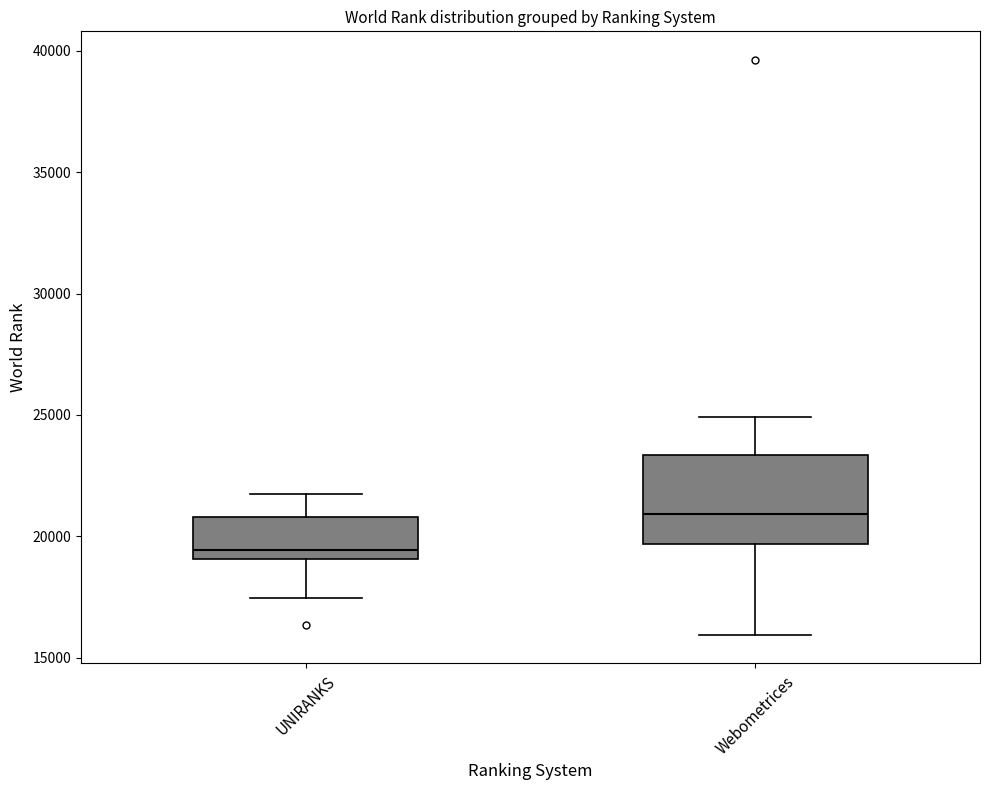

Reading left to right, transcribe this box plot: for each box, give where its median line is, the range the box spans, and where its two whiskers end, as read against the y-axis. The values are not printed on the chart, so give them approximately, as read against the axis.

UNIRANKS: median 19500, box 19000 to 21000, whiskers 17500 to 21500
Webometrices: median 21000, box 19500 to 23500, whiskers 16000 to 25000